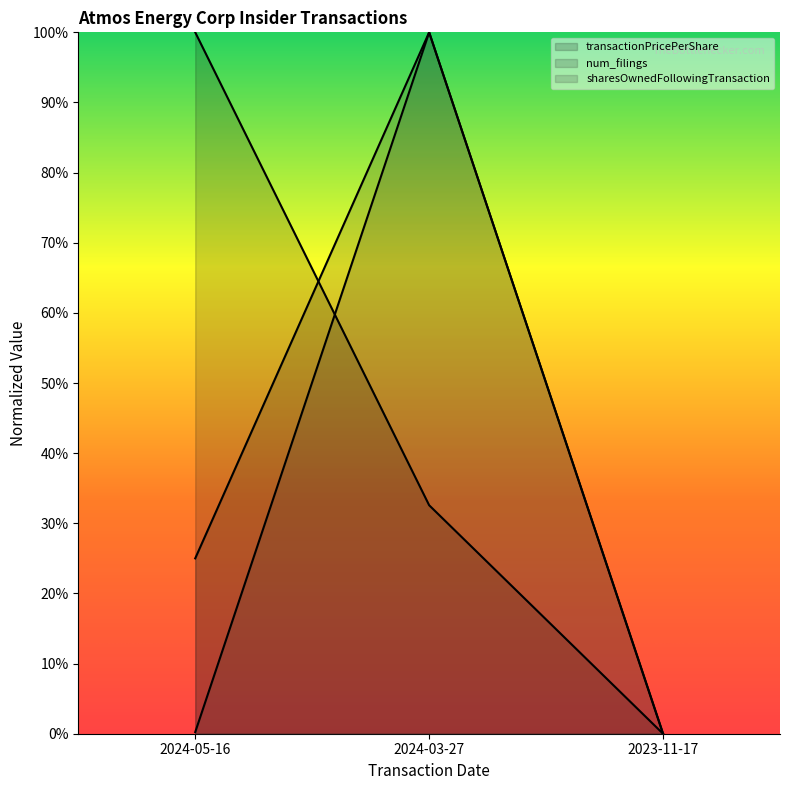

True or false: num_filings has a value of 0.4 at 2023-11-17.

False